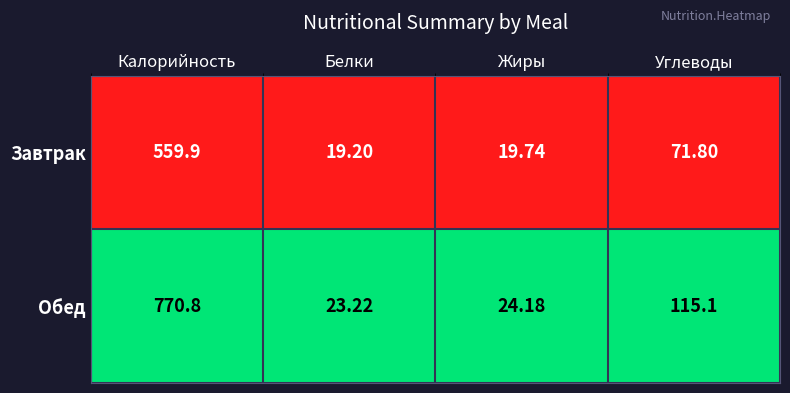

How many data points does each series have?

4